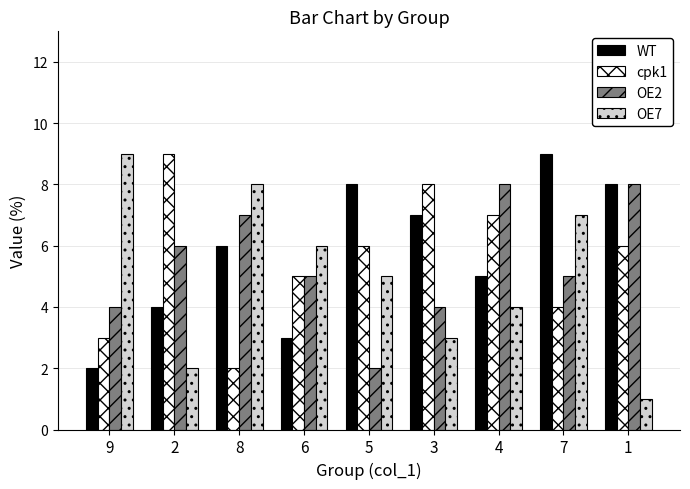

At which label does OE2 first exceed 5?

2